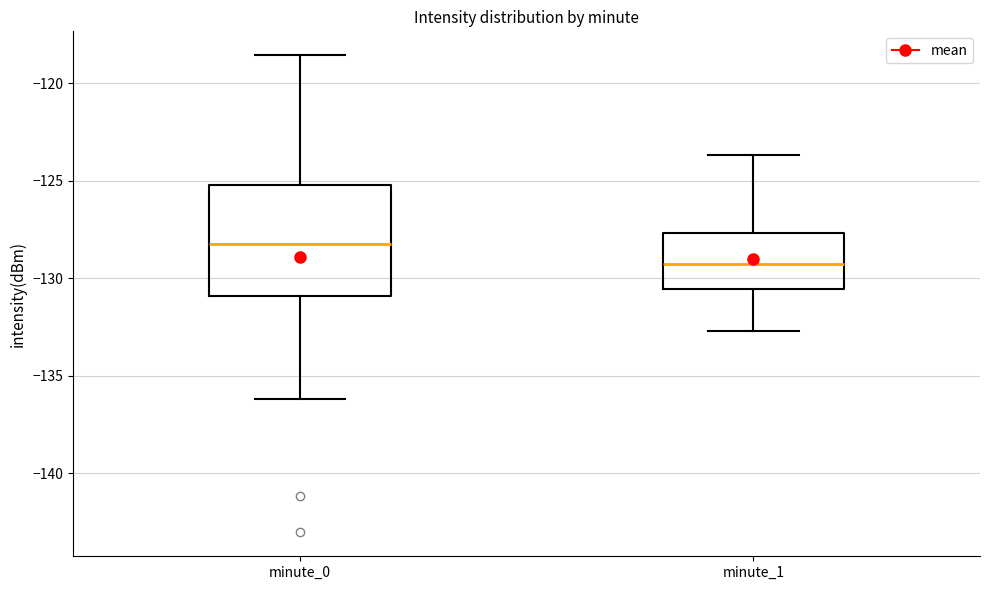

Reading left to right, read every box against the y-axis: the position of its median line, the range the box covers, and the ends of its whiskers. The values are not printed on the chart, so give them approximately, as read against the axis.

minute_0: median -128.0, box -131.0 to -125.0, whiskers -136.0 to -118.5
minute_1: median -129.0, box -130.5 to -127.5, whiskers -132.5 to -123.5